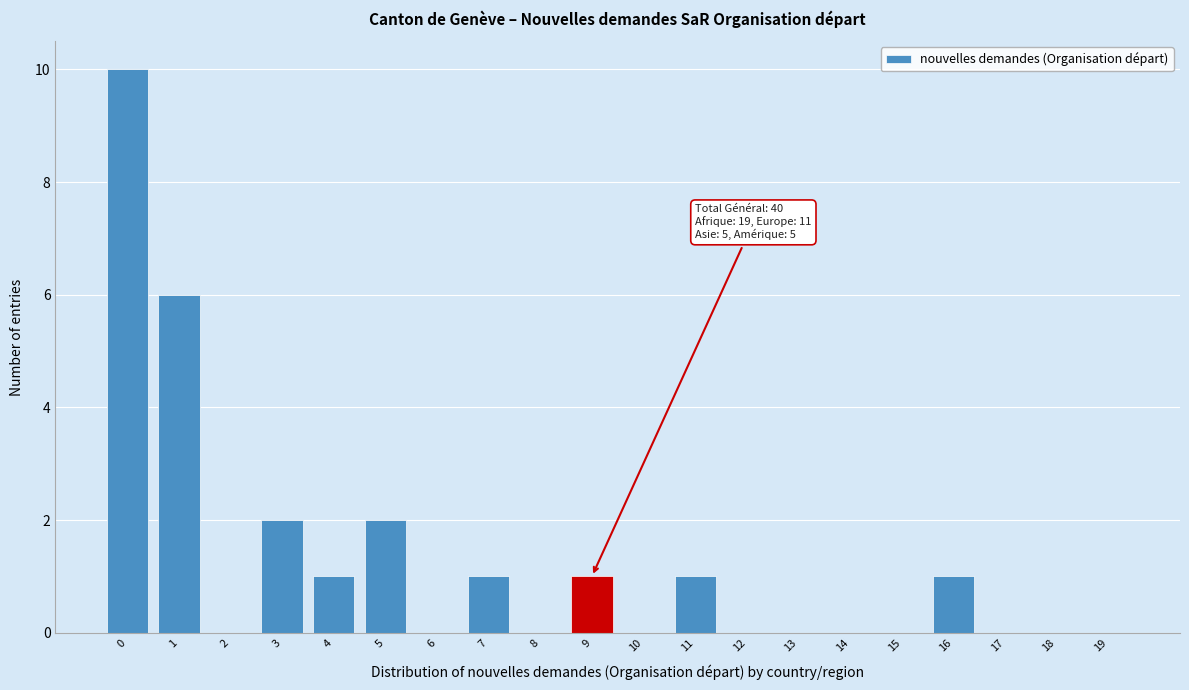

Reading left to right, transcribe all the data shown in this chart.

0=10	1=6	2=0	3=2	4=1	5=2	6=0	7=1	8=0	9=1	10=0	11=1	12=0	13=0	14=0	15=0	16=1	17=0	18=0	19=0